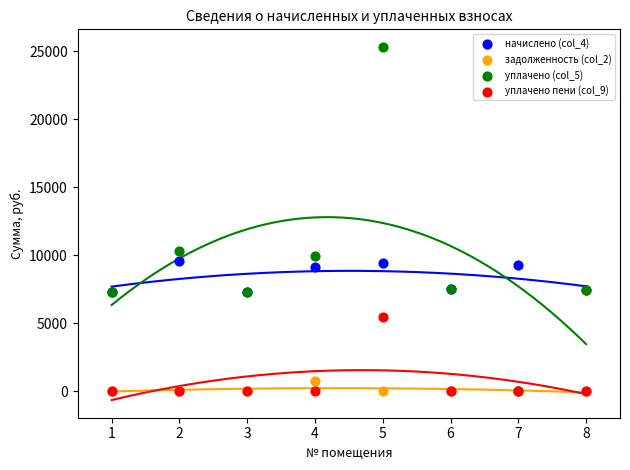

What are all the series names shown in the legend?

начислено (col_4), задолженность (col_2), уплачено (col_5), уплачено пени (col_9)